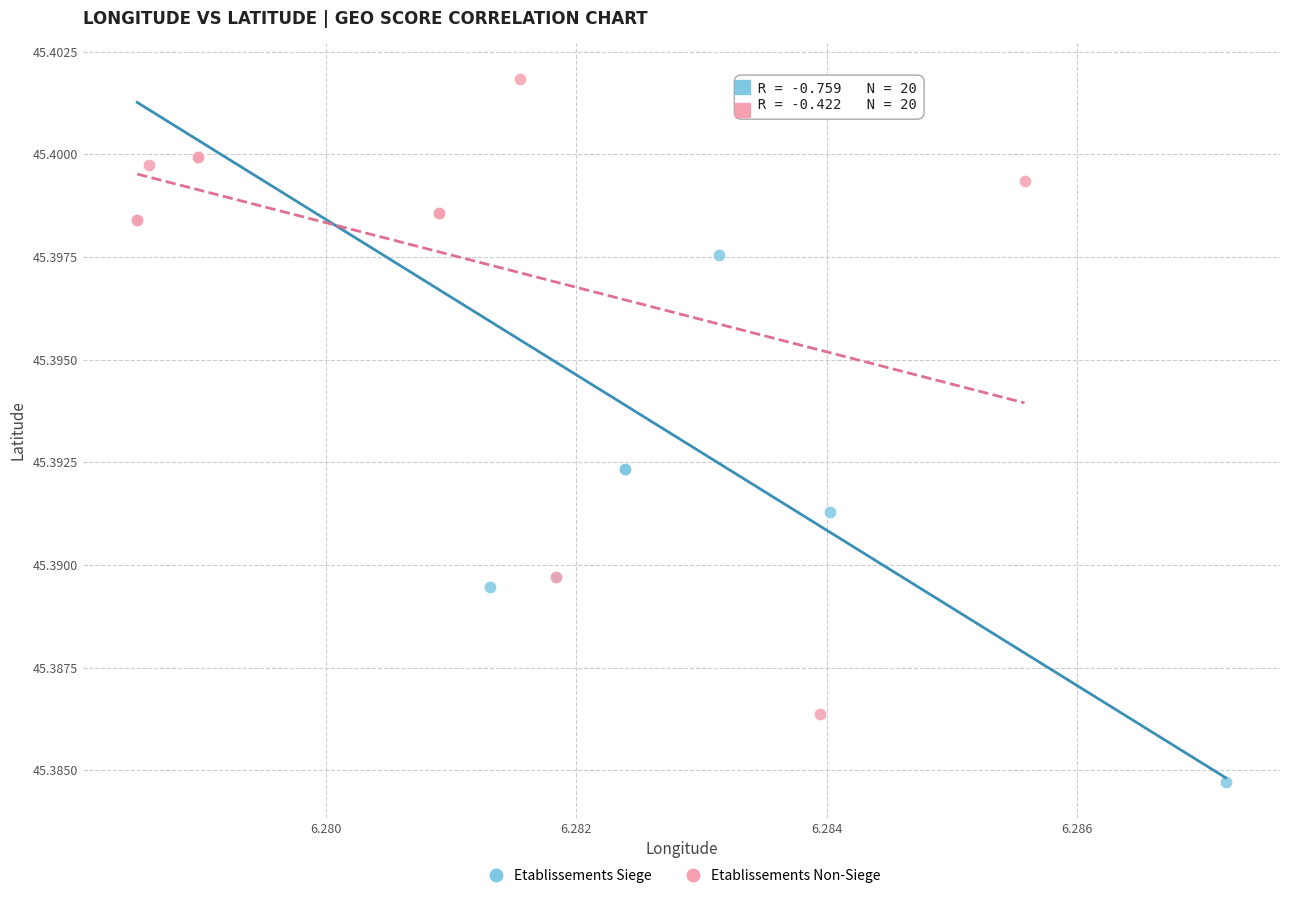

Which series has the widest spread of Y values?

Etablissements Non-Siege